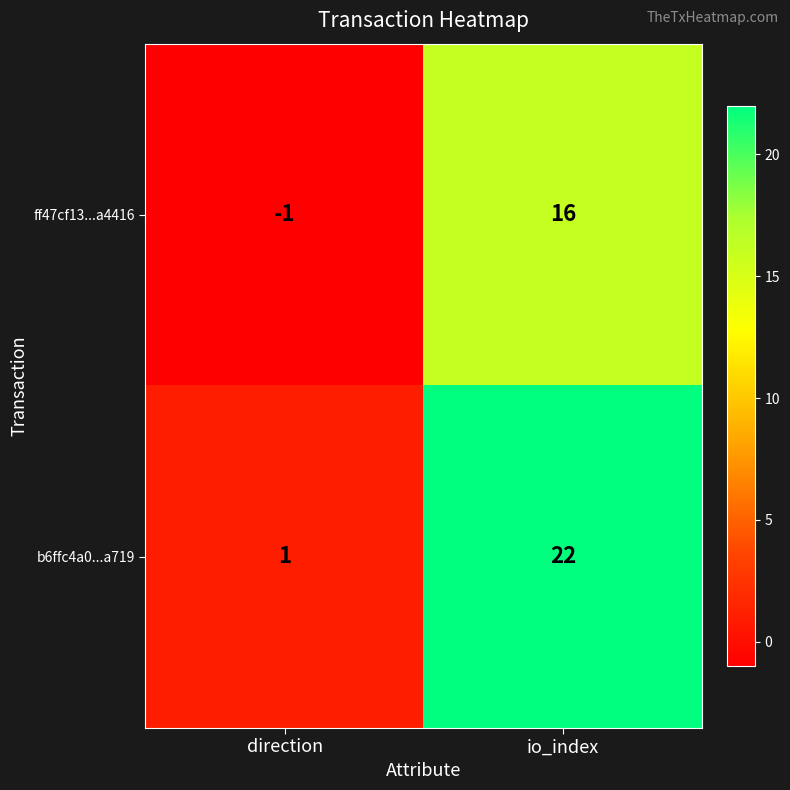

How many series are shown in this chart?

2